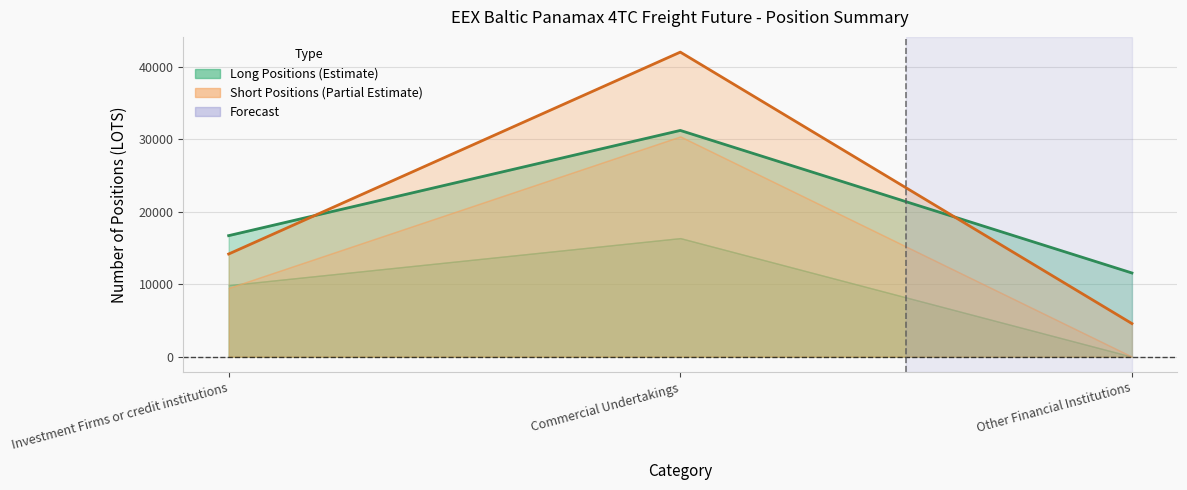

Is the value of Total Long Positions at Commercial Undertakings greater than the value of Total Short Positions at Commercial Undertakings?

No